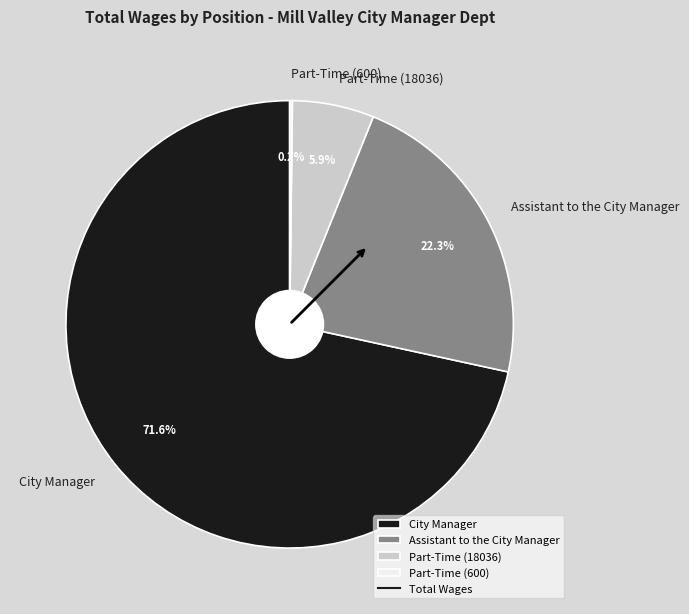

Approximately how many times larger is the value at Assistant to the City Manager compared to Part-Time (18036)?

3.8